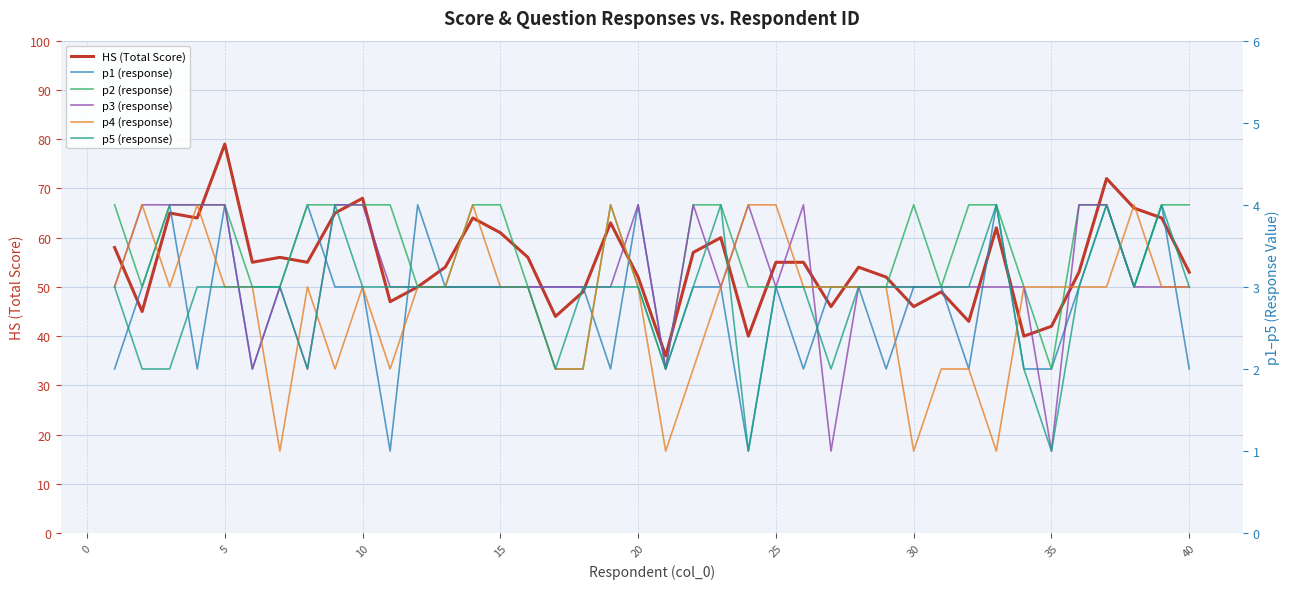

True or false: p5 (response) has more than 0 points higher than both neighbors.

True